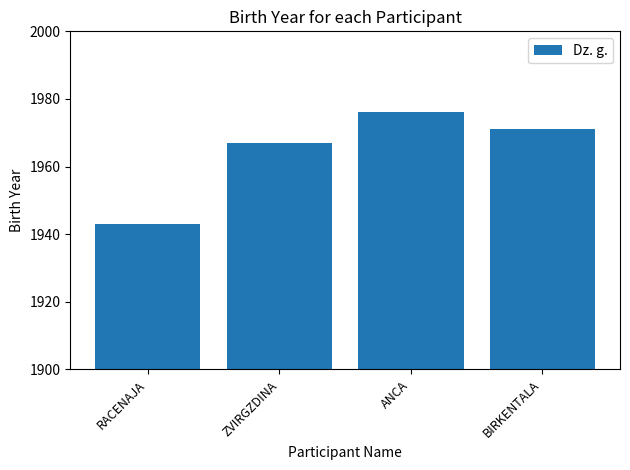

At which label does the data first exceed 1971?

ANCA